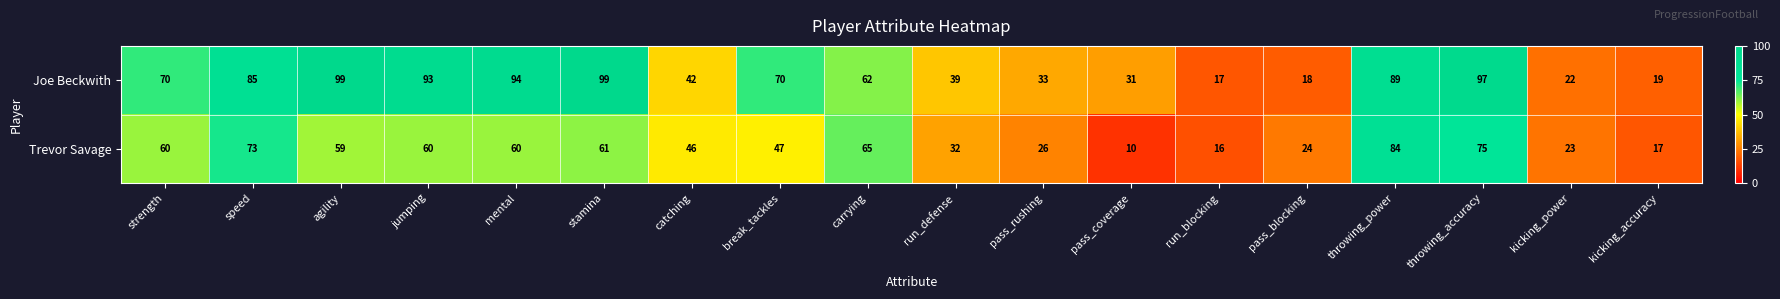

What is the difference between the Trevor Savage values at stamina and run_blocking?

45